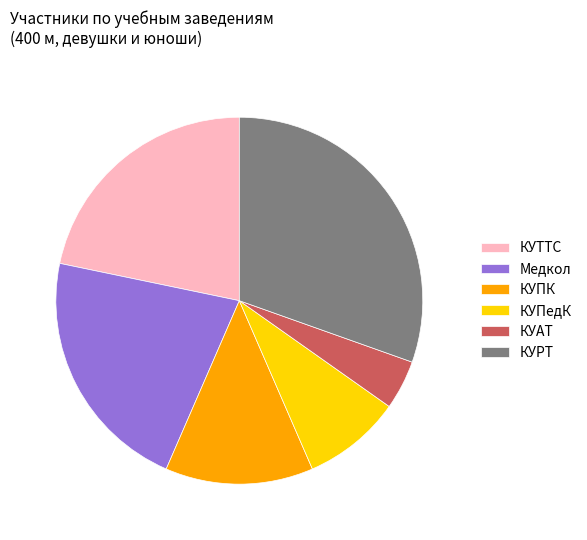

Is it true that КУТТС is 9% of the pie?

False